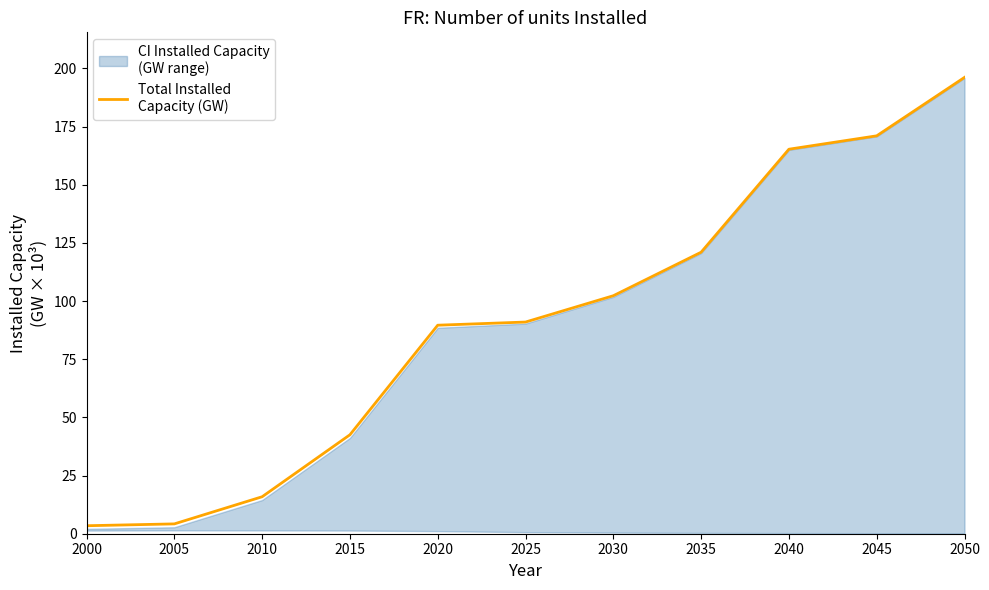

How many data points are above 90?

6